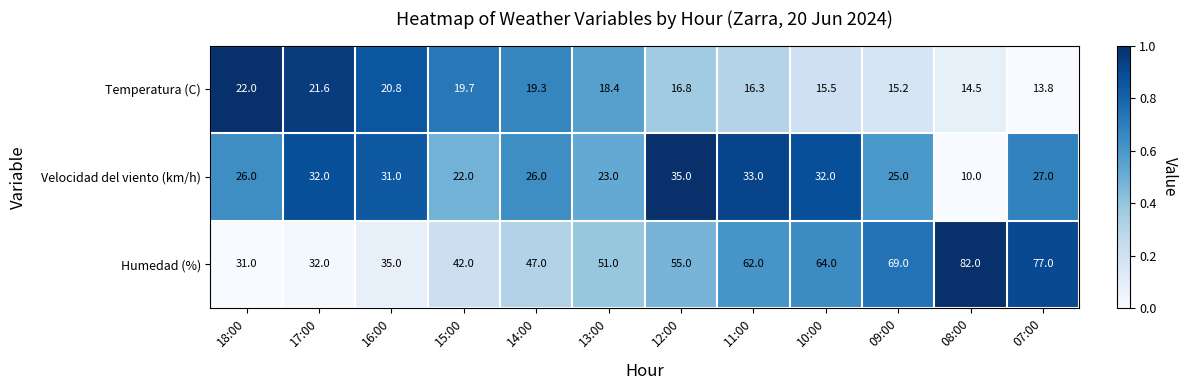

At which category is the sum across all series the highest?

07:00